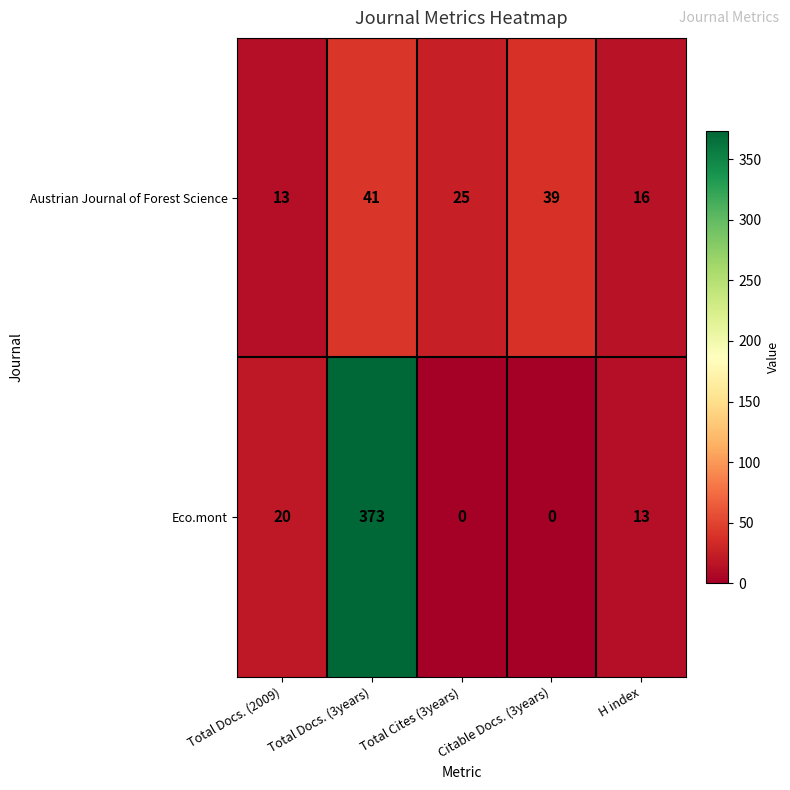

Read the Austrian Journal of Forest Science value at Total Docs. (2009).

13